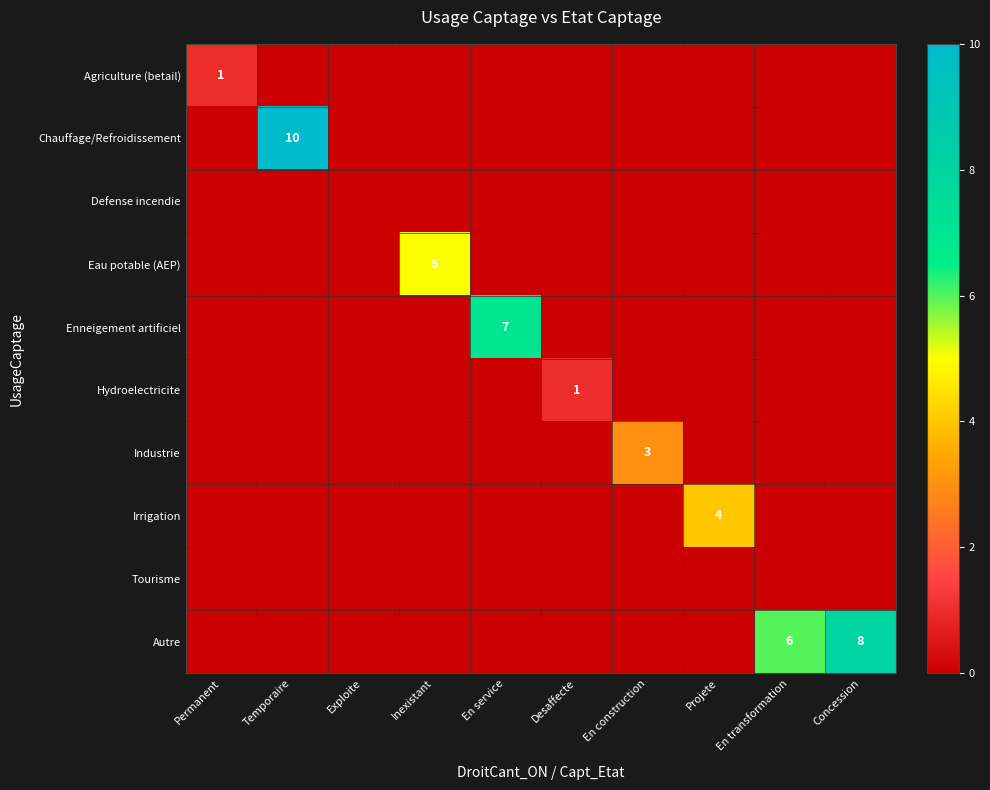

The Hydroelectricite series shows 2 at Desaffecte. True or false?

False